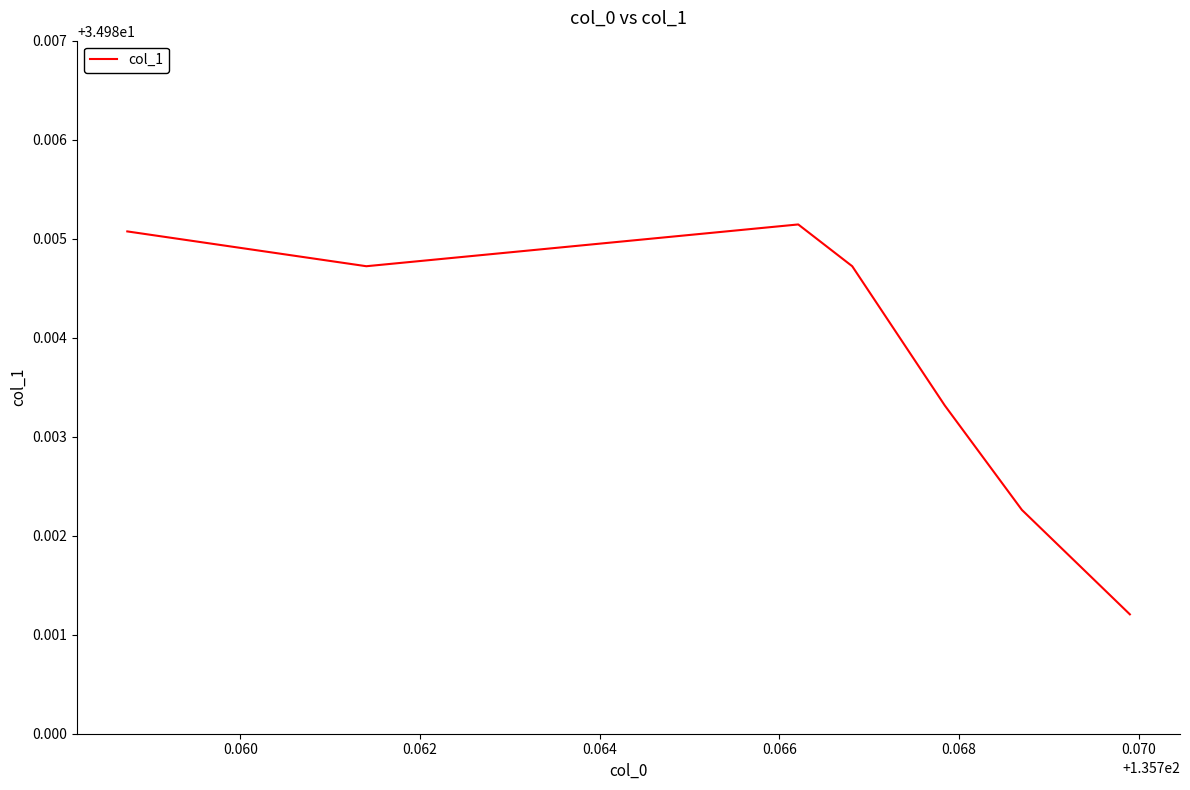

How many values are between 34 and 35?

7